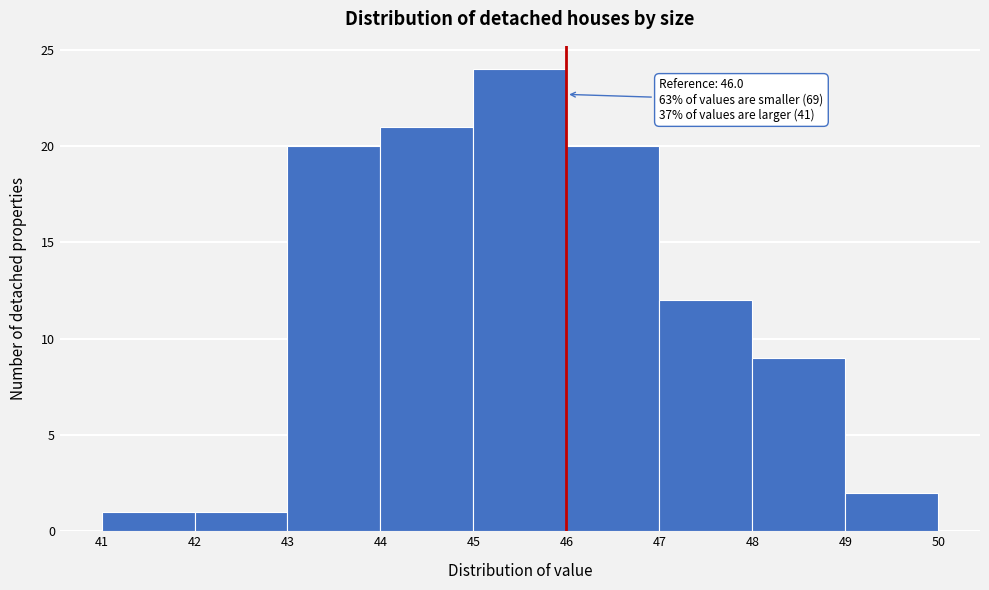

Which range on the x-axis has the tallest bar?

45 to 46